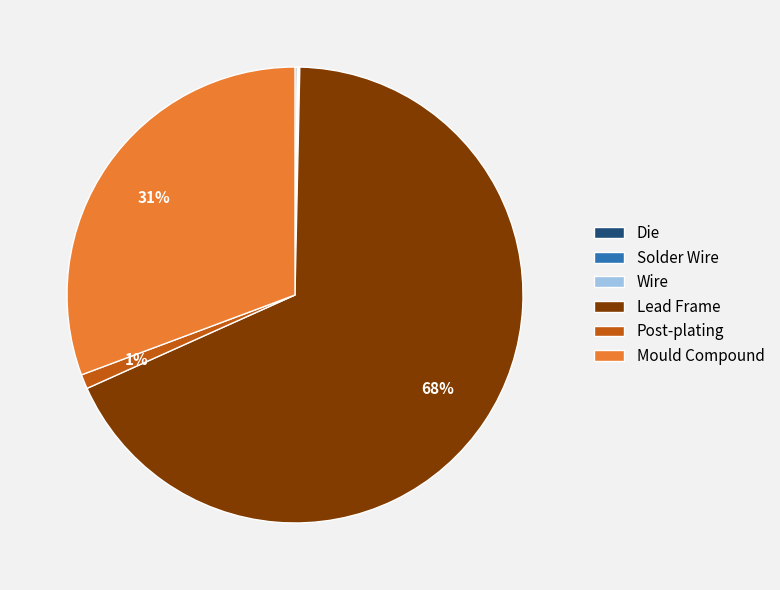

Which slice is the largest?

Lead Frame